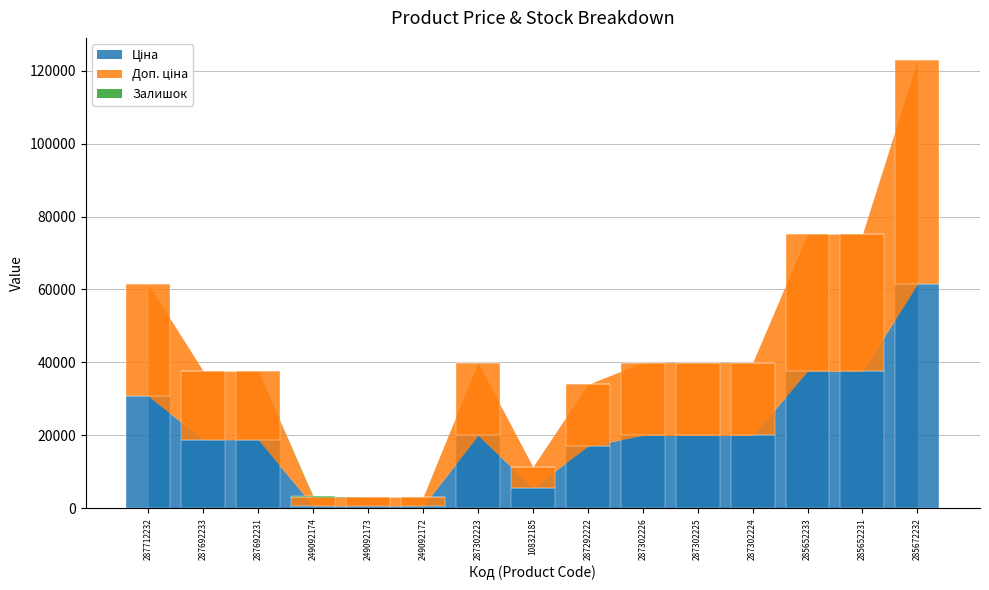

Where does the Ціна series first go above 19964?

287712232